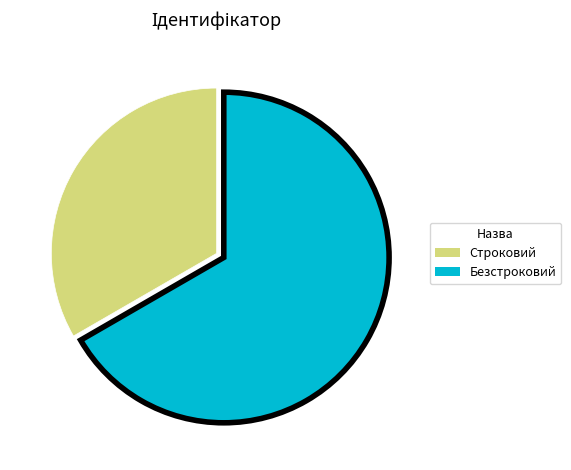

How many slices are in this pie chart?

2